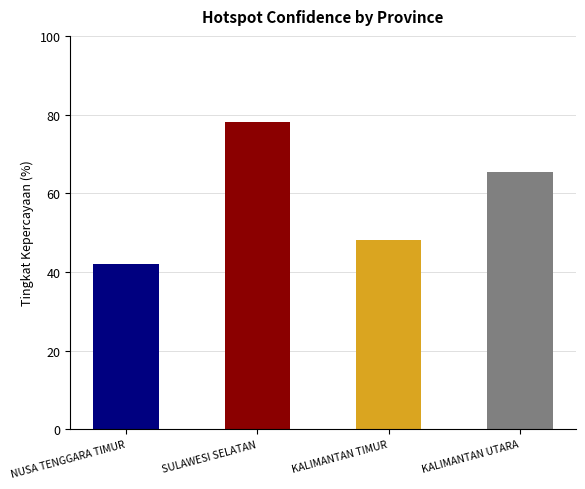

Is it true that the value at KALIMANTAN UTARA is 65.5?

True